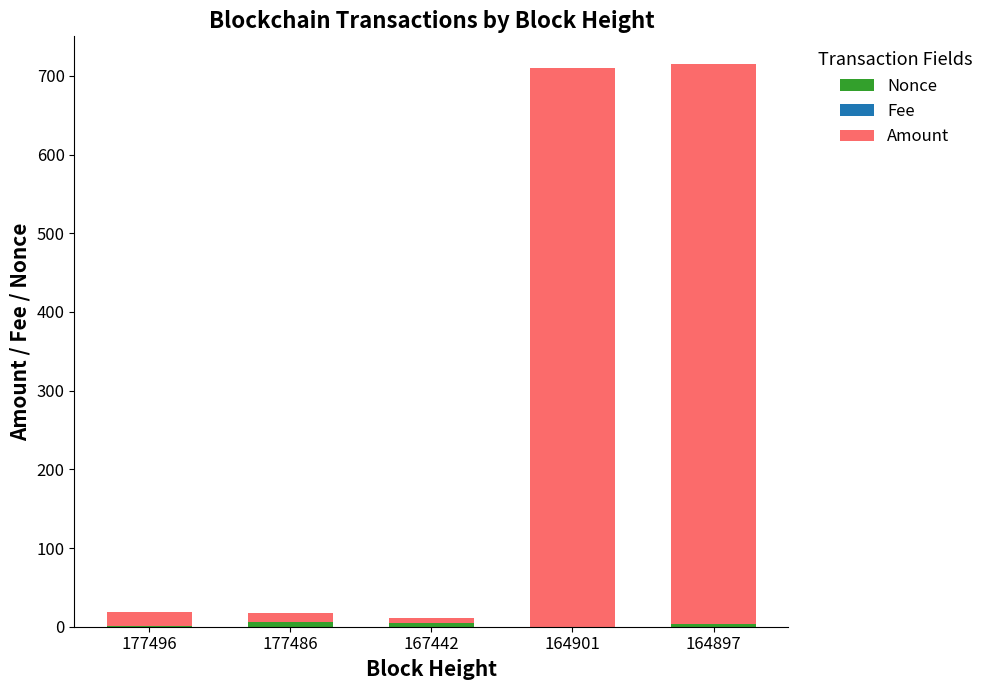

How many series are shown in this chart?

3